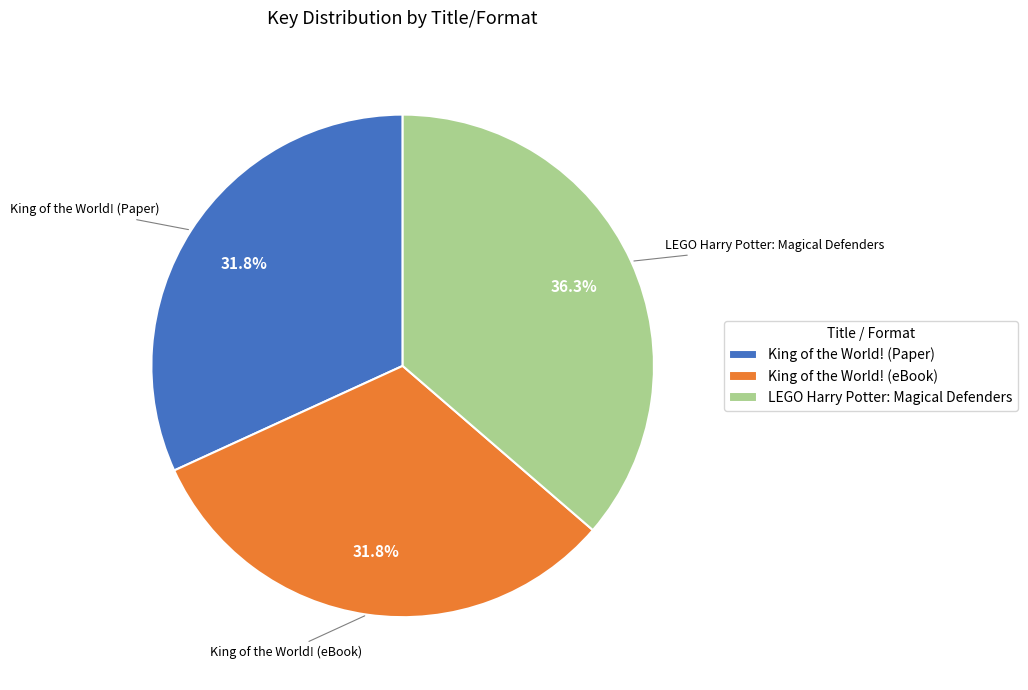

What is the largest slice in the pie chart?

LEGO Harry Potter: Magical Defenders